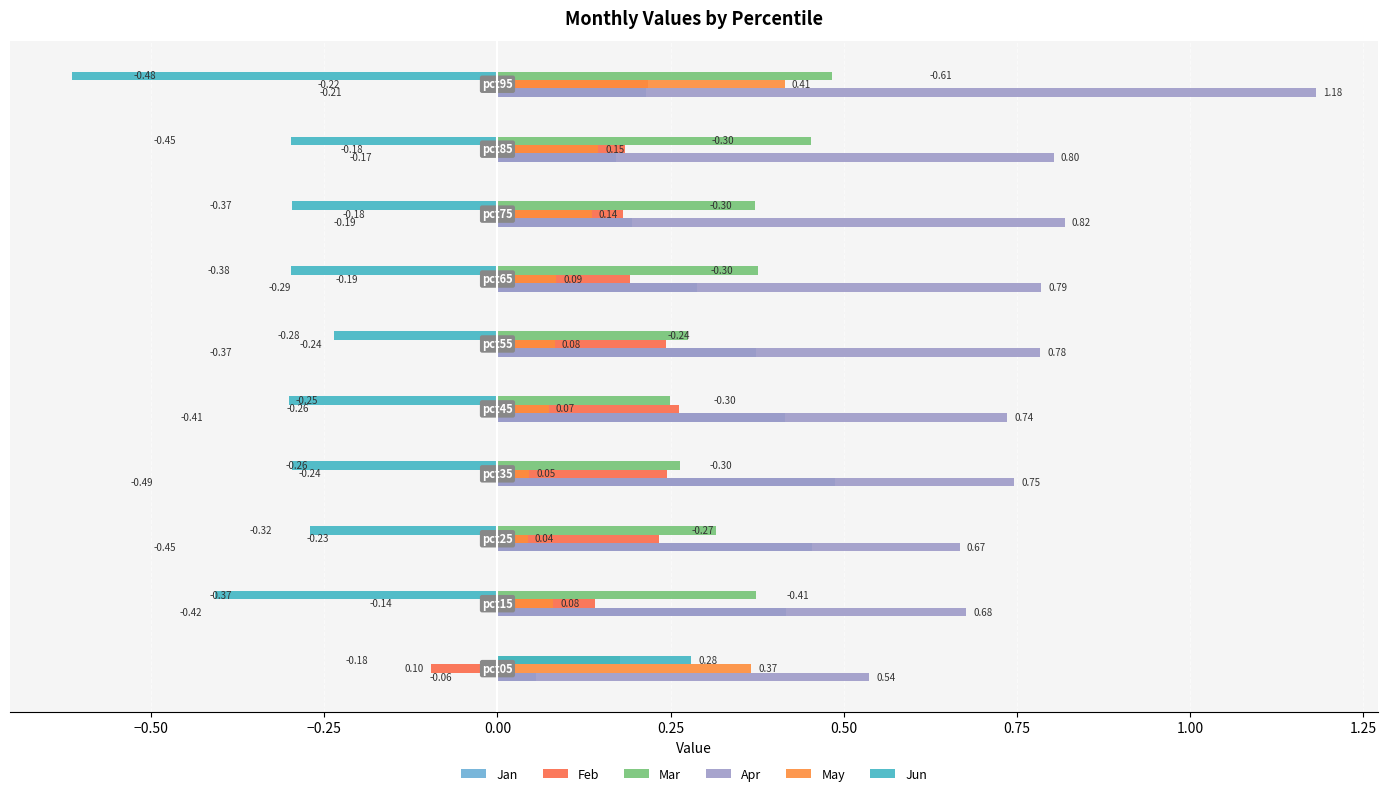

What is the value of the Apr bar at the 1st from the left?

0.5